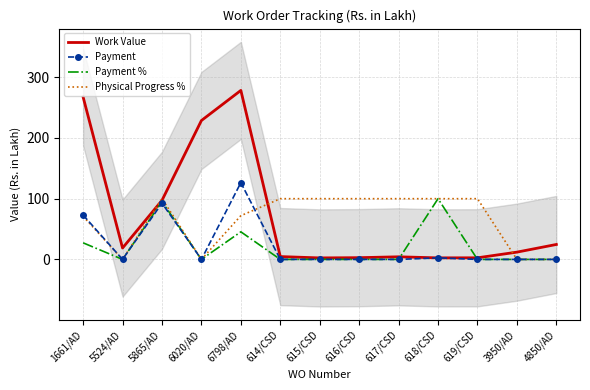

At which label does Work Value first exceed 11?

1661/AD